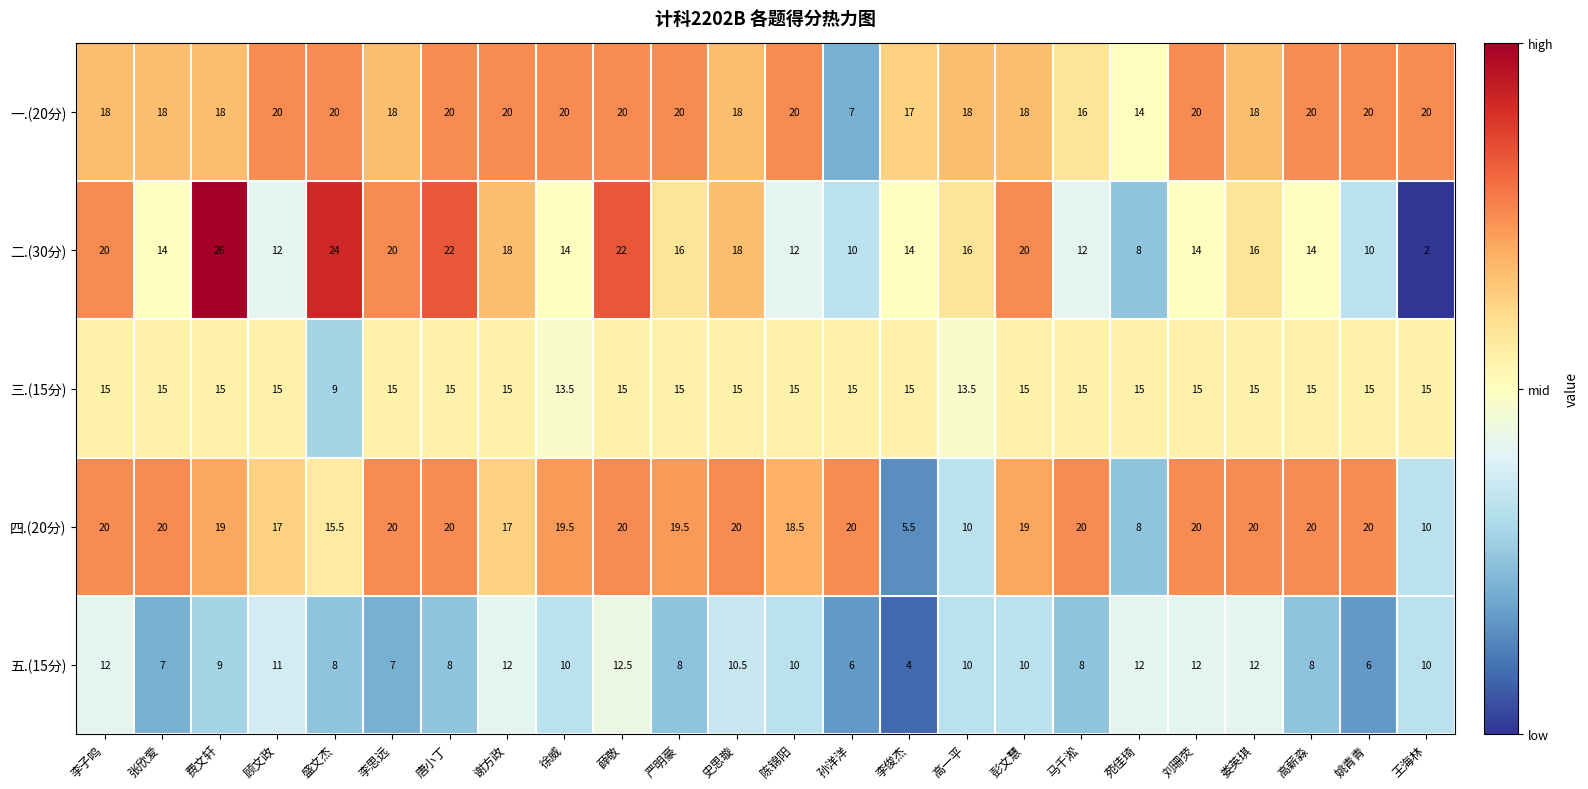

What value does the 一.(20分) series have at 李子鸣?

18.0